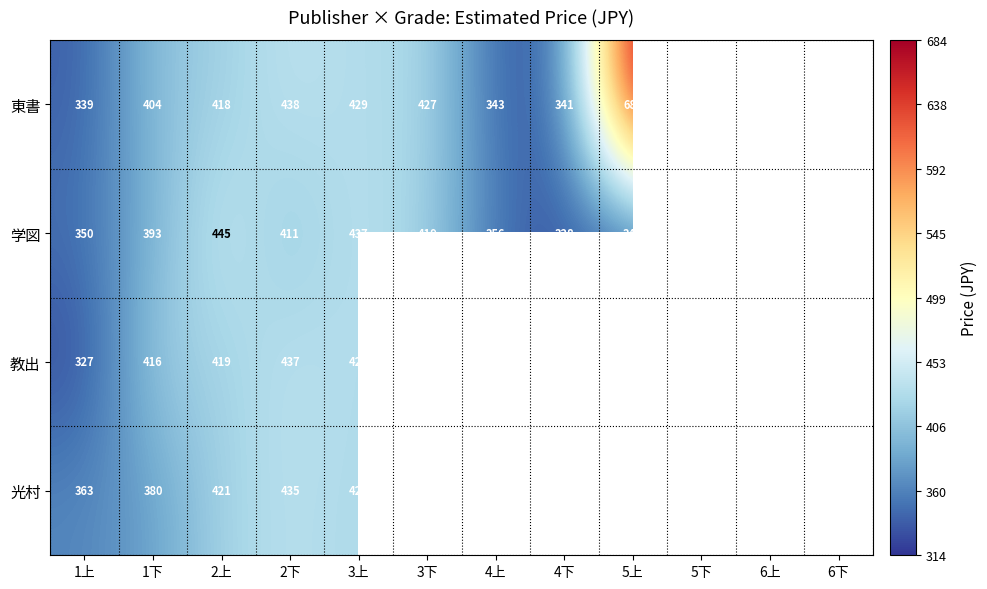

Which category has the highest value in the 学図 series?

2上